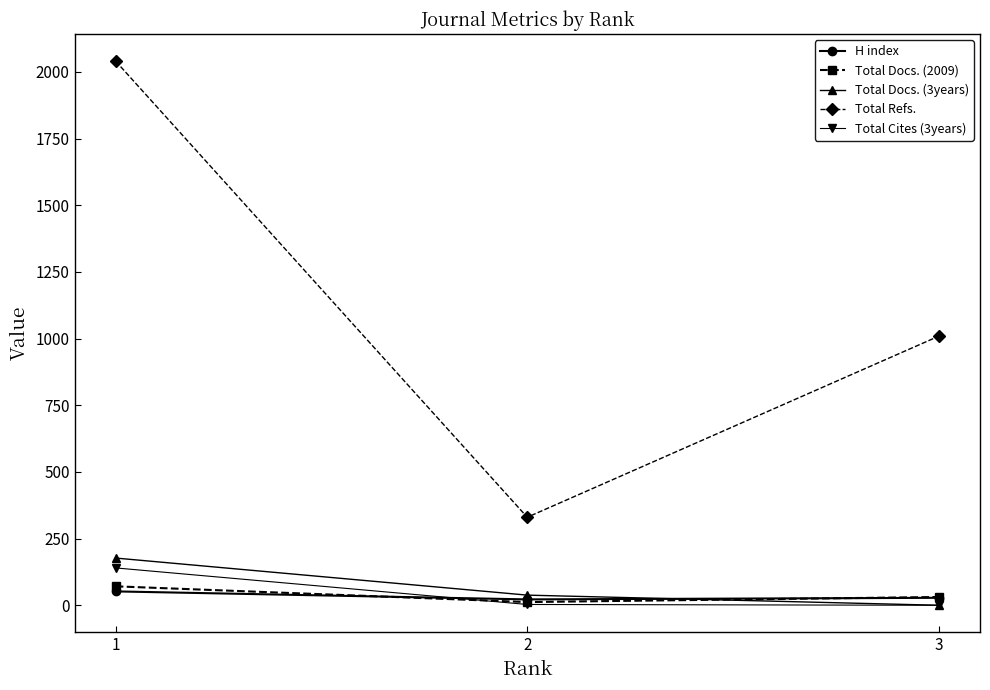

The Total Cites (3years) series shows 0 at 3. True or false?

True